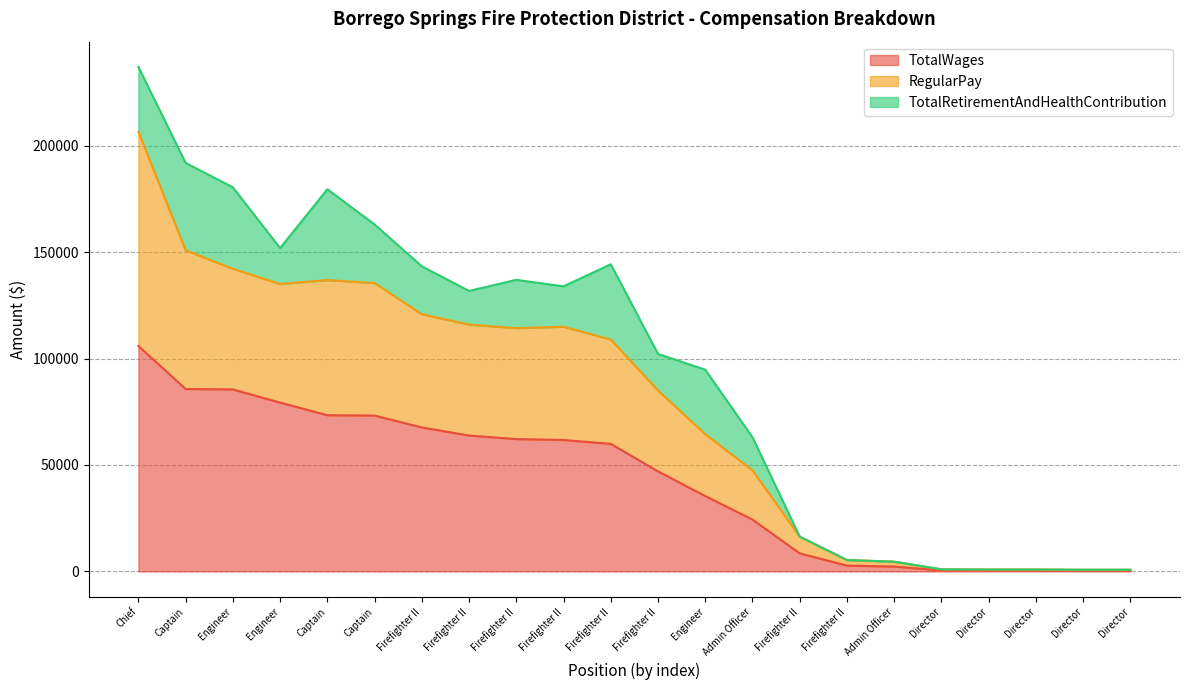

What is the sum of the TotalWages values at Engineer and Firefighter II?

97145